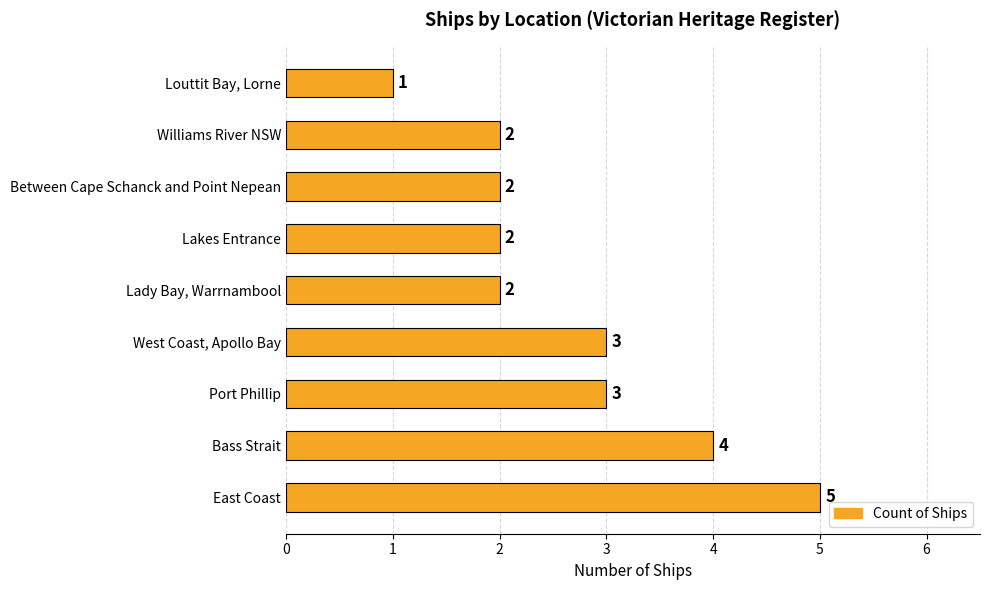

The value at Between Cape Schanck and Point Nepean is 1. True or false?

False